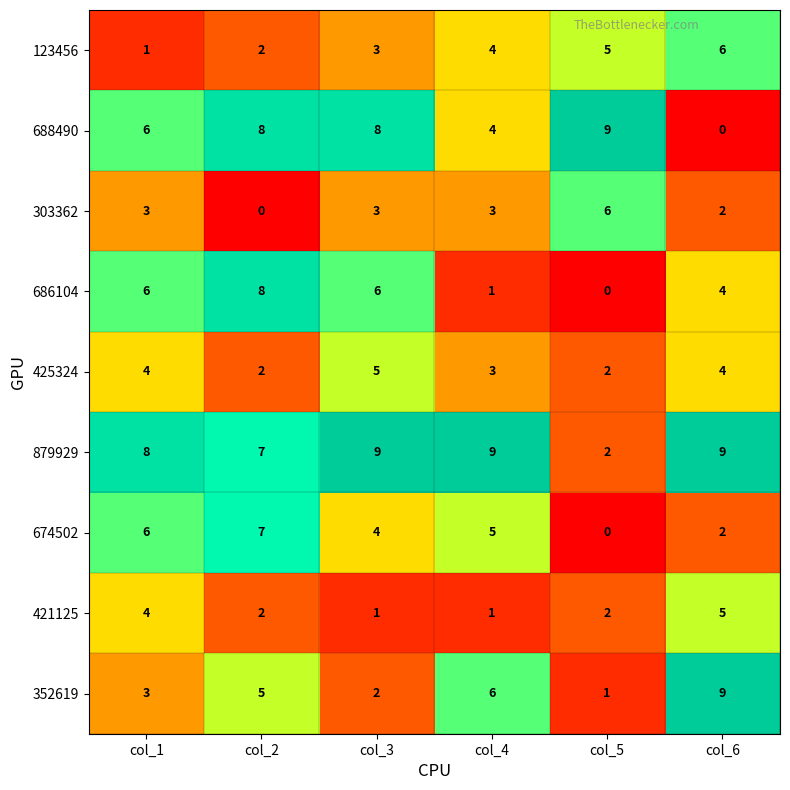

The value of 674502 at col_2 is 10. True or false?

False